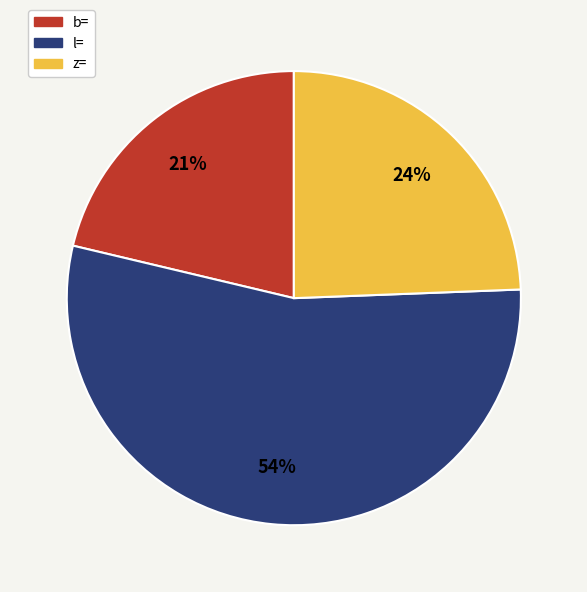

To the nearest percent, what is the difference between the largest and smallest slice percentages?

33%